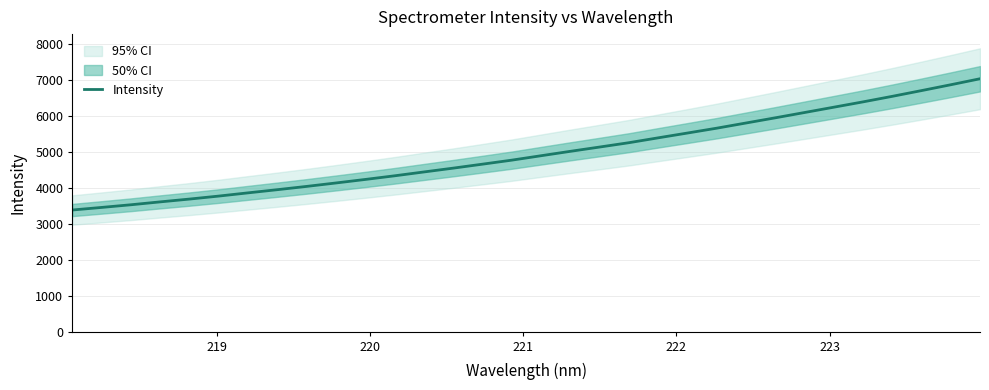

What is the lowest value of the Intensity series?

3395.3